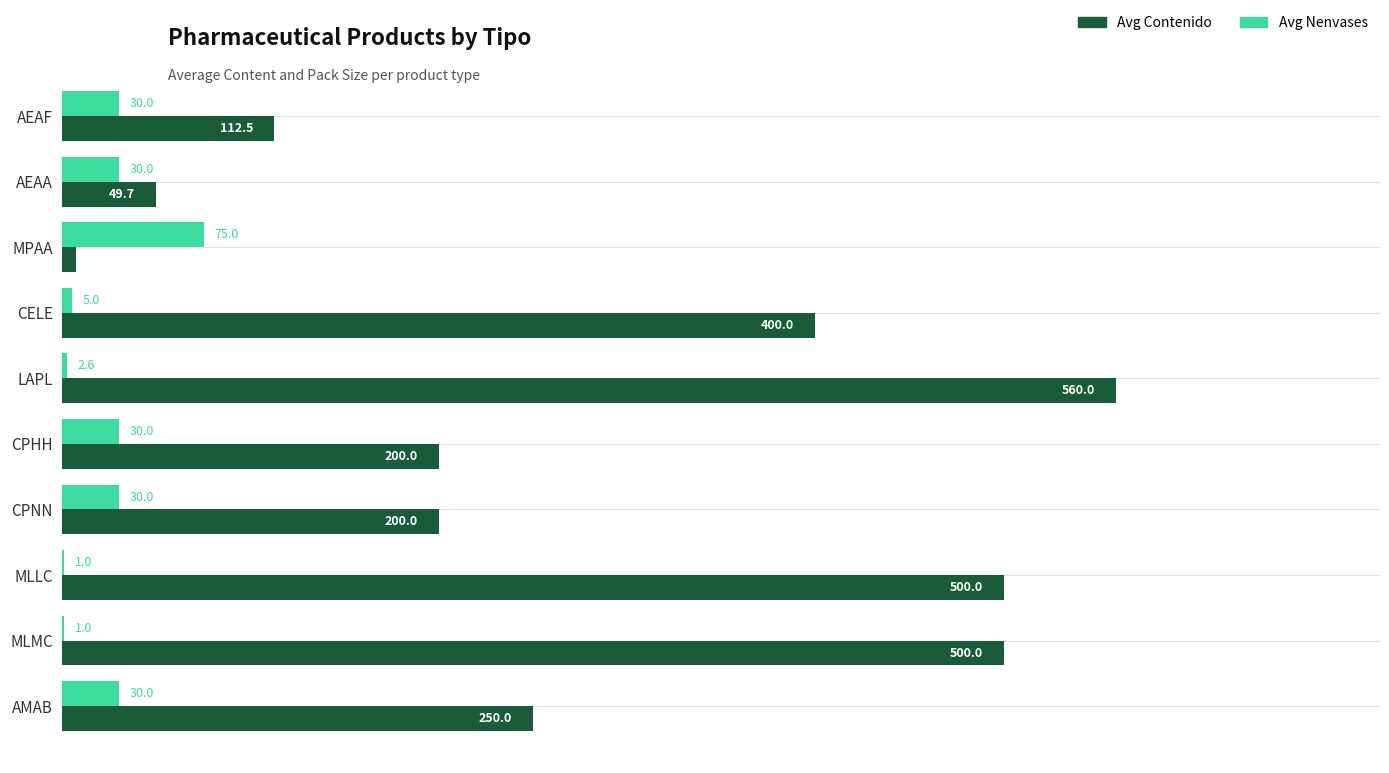

Is the value of Avg Nenvases at MLLC greater than the value of Avg Contenido at MLMC?

No